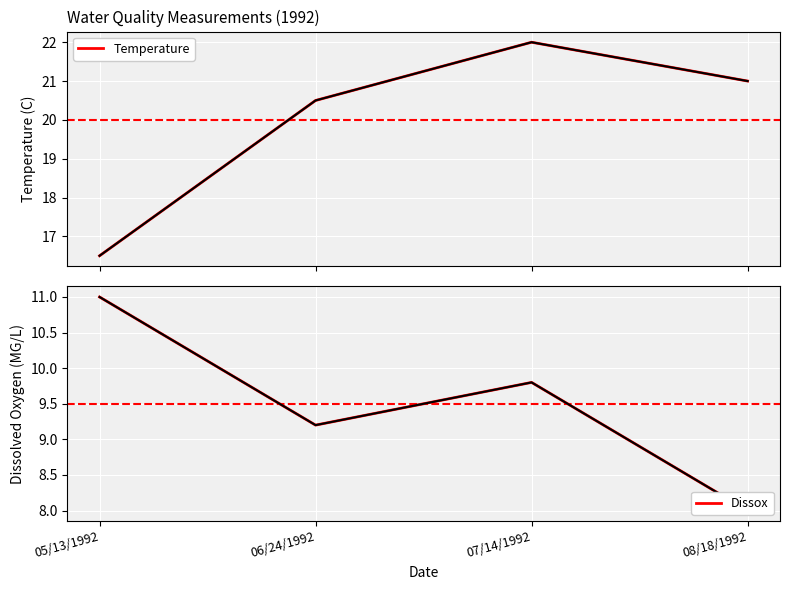

What position from the left is 07/14/1992?

3